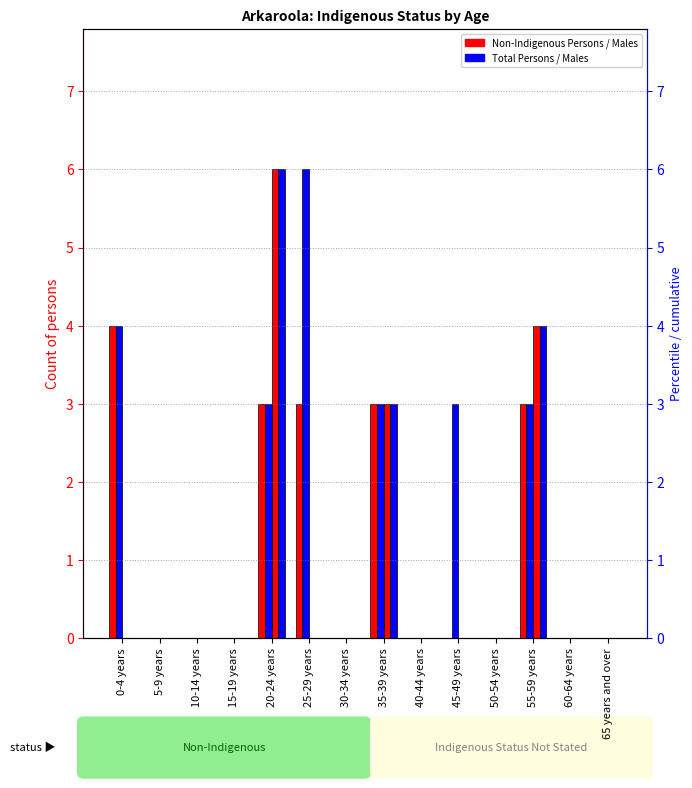

Count the Non-Indigenous Males values in the range 0 to 1.

11